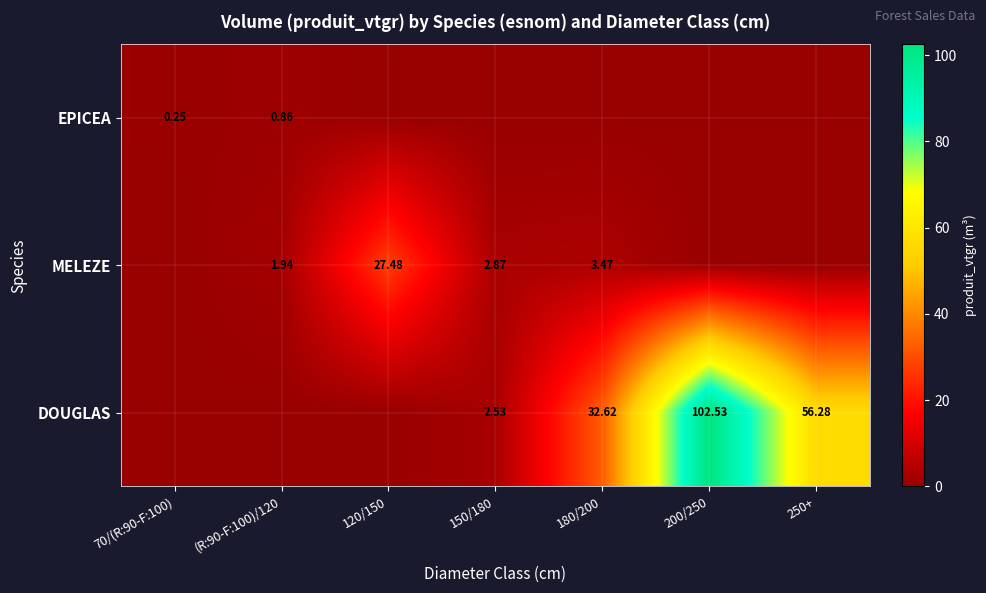

What is the total value across all series at 150/180?

5.4